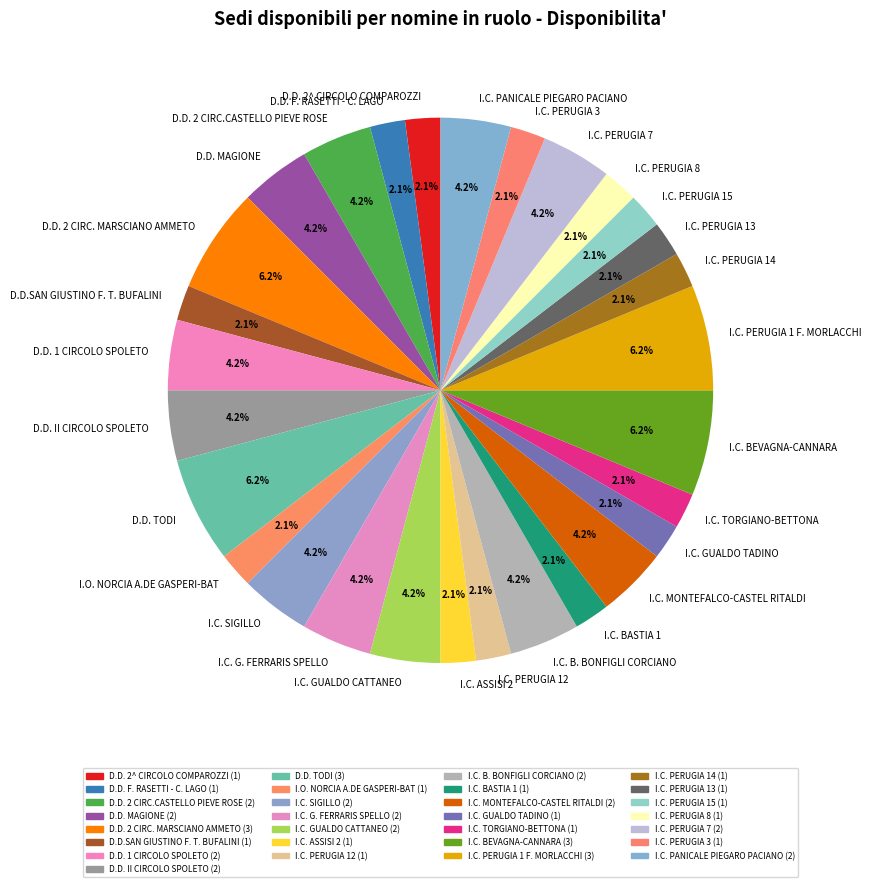

To the nearest percent, what portion does I.C. B. BONFIGLI CORCIANO represent?

4%